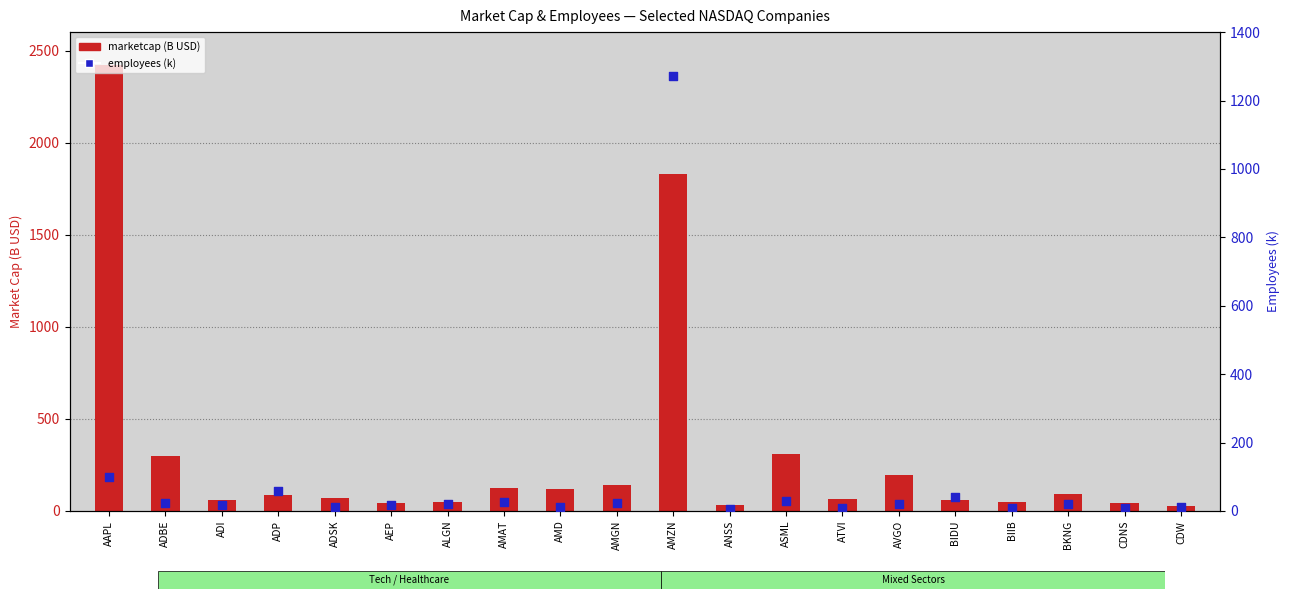

Which series contains the lowest Y value?

employees (k)